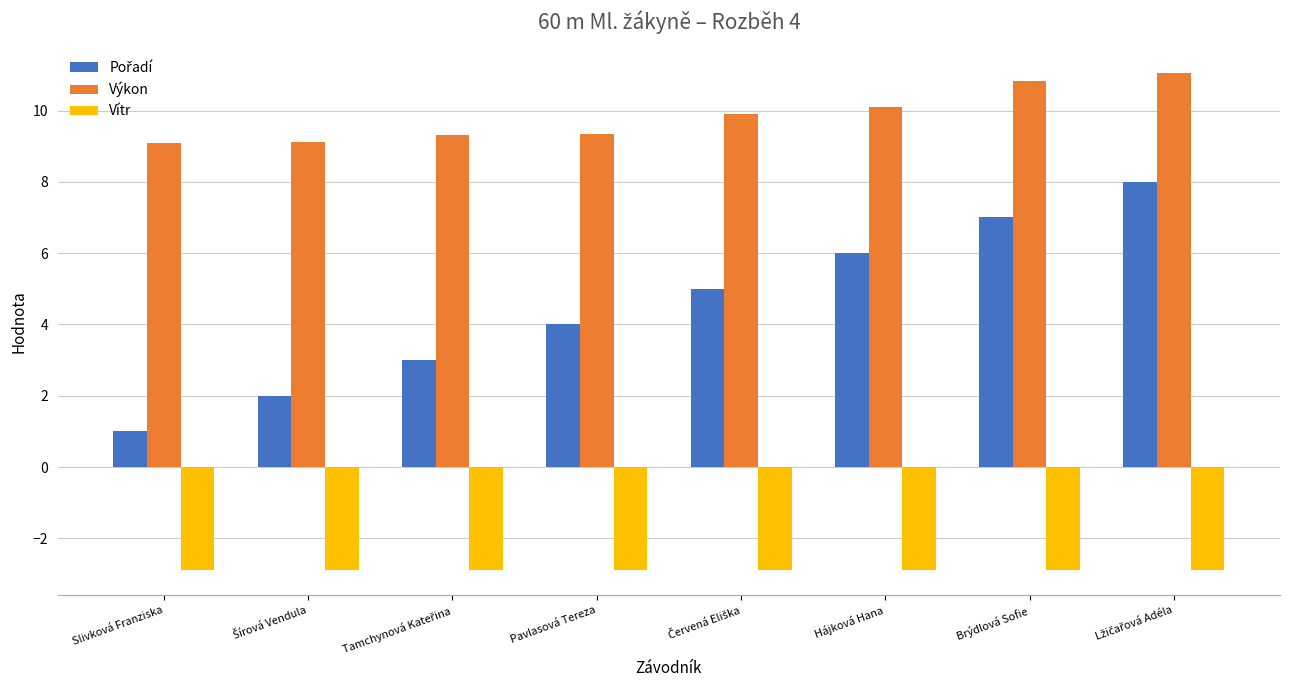

What is the value of the Vítr bar at the 8th from the left?

-2.9